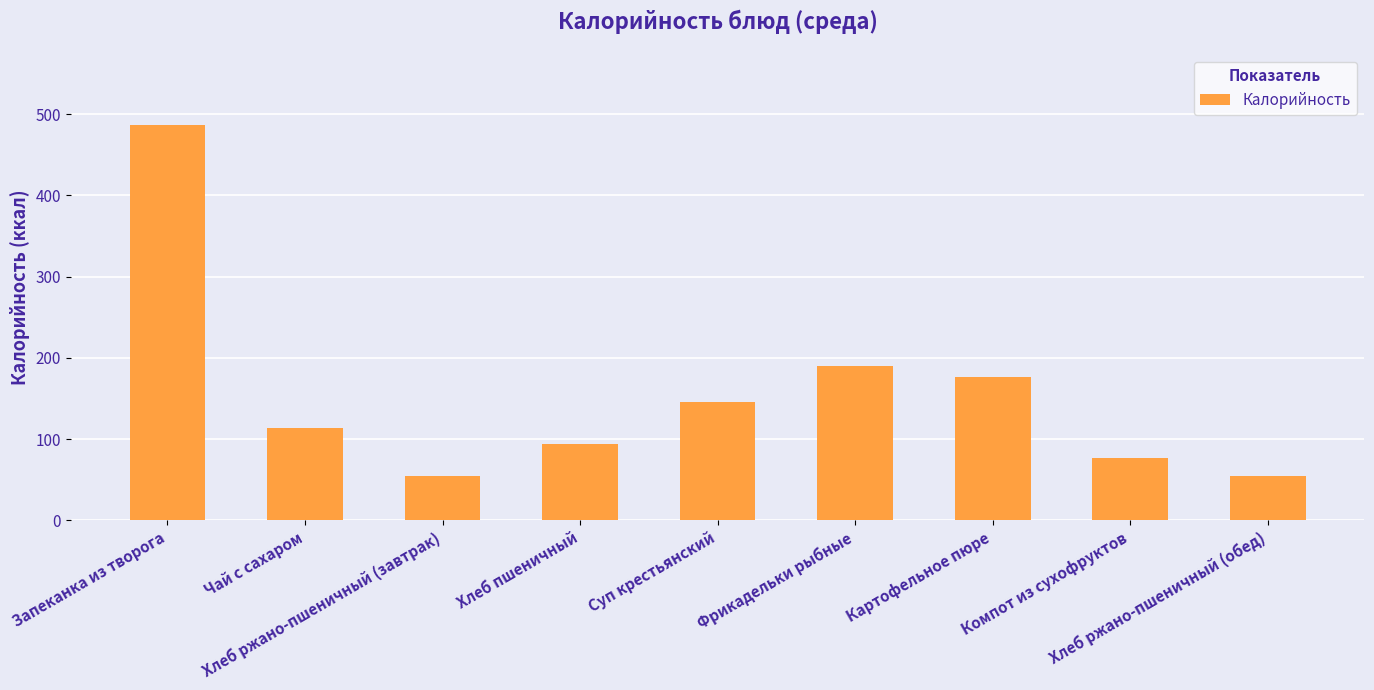

What position from the right is Чай с сахаром?

8